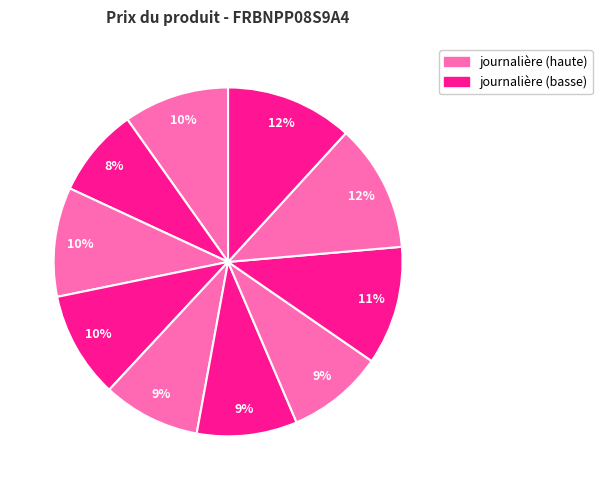

How many slices are in this pie chart?

10